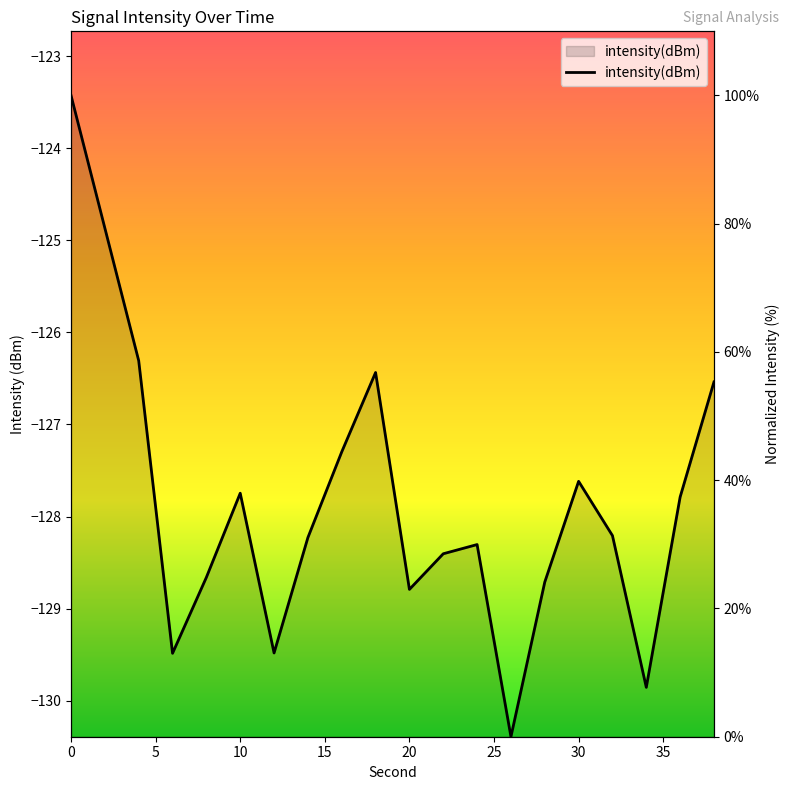

Reading left to right, what are all the values shown in this chart?

100.0	79.3	58.6	13.0	24.9	38.0	13.1	31.1	44.4	56.8	23.0	28.5	30.0	0.0	24.1	39.8	31.4	7.7	37.4	55.3